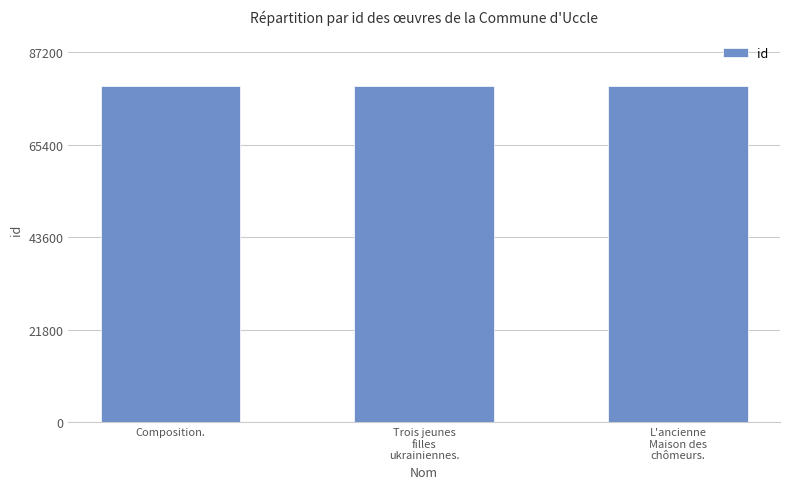

What is the label of the 1st bar from the left?

Composition.